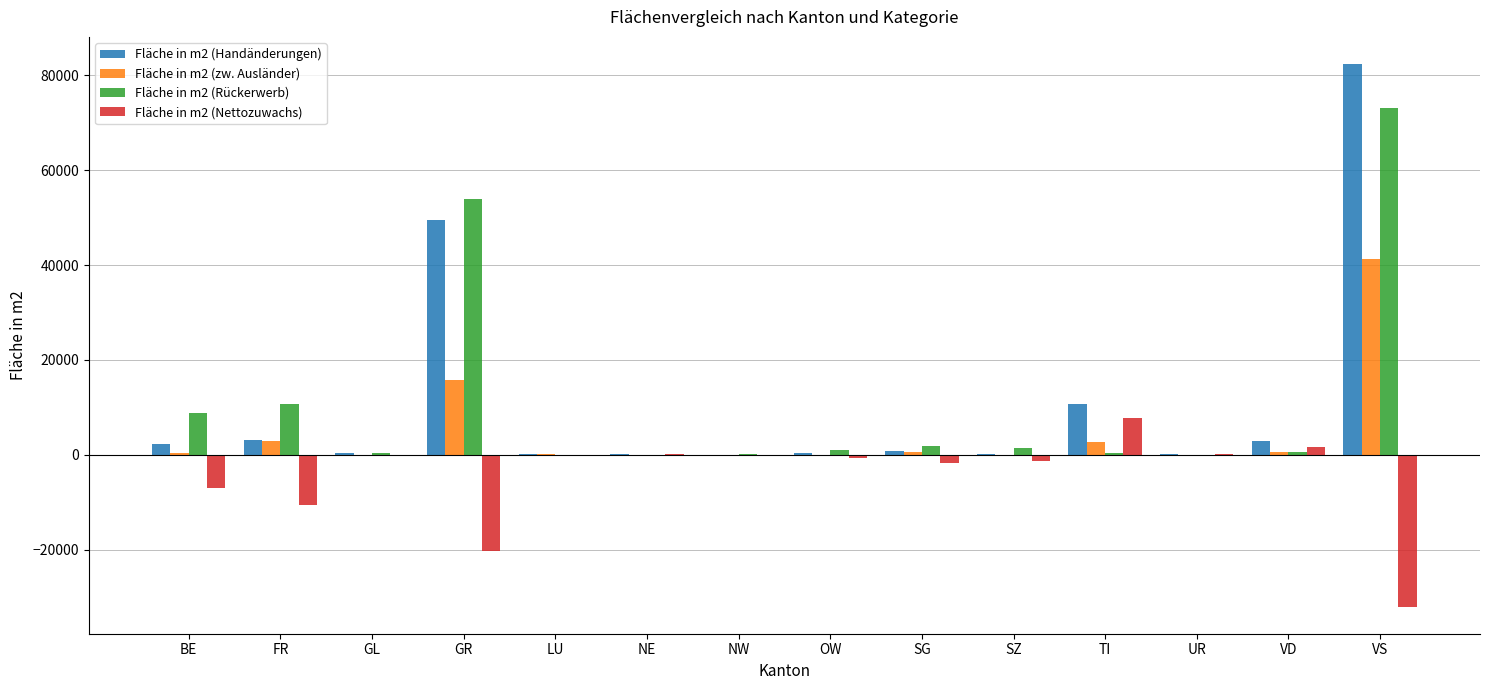

Is the value of Fläche in m2 (Rückerwerb) at FR greater than the value of Fläche in m2 (Nettozuwachs) at GL?

Yes